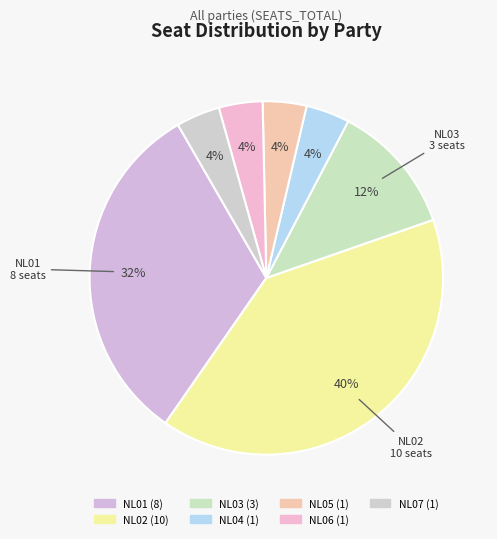

To the nearest percent, what percentage of the pie is NL03?

12%